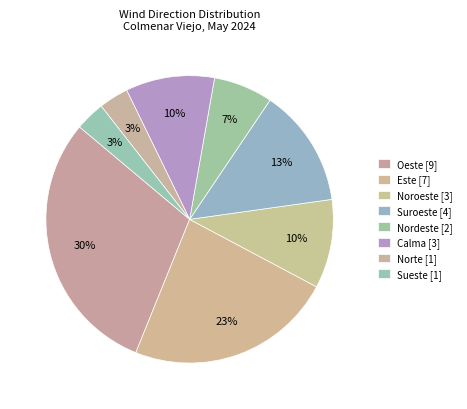

Which has a higher value, Norte or Sueste?

Norte